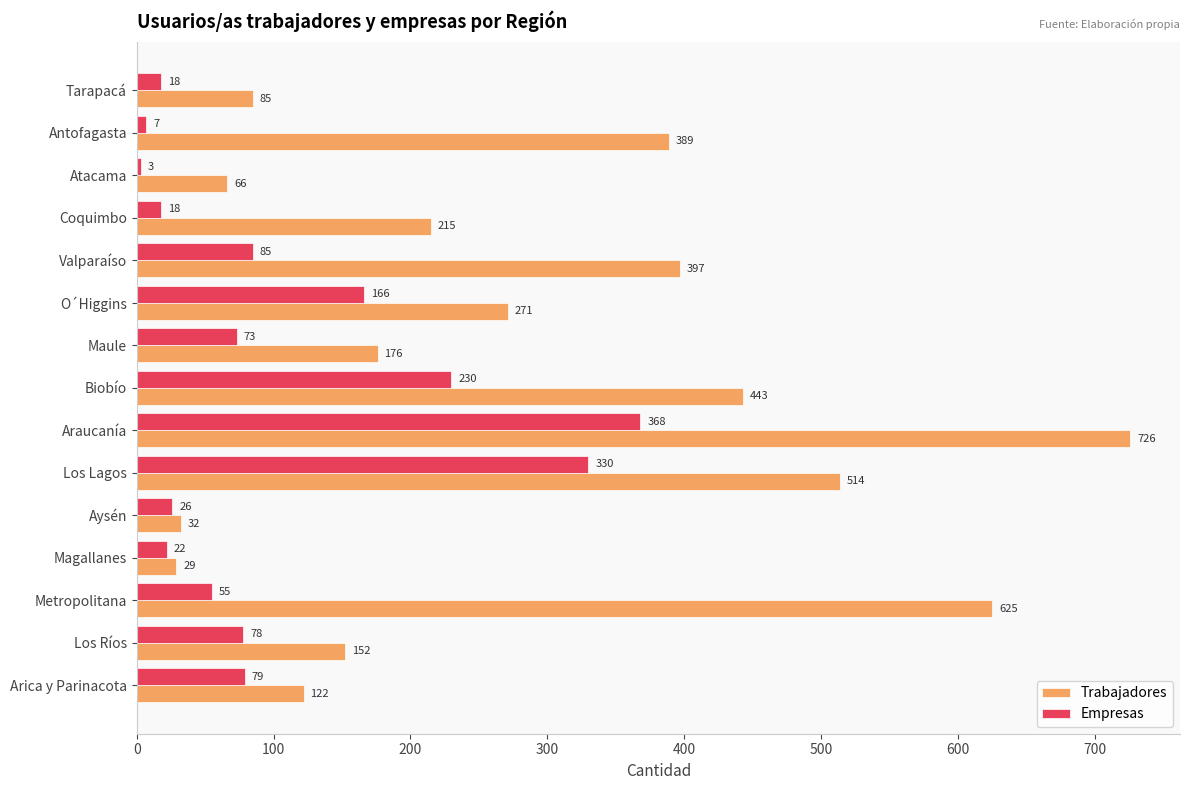

Which series has the widest spread of values?

Trabajadores